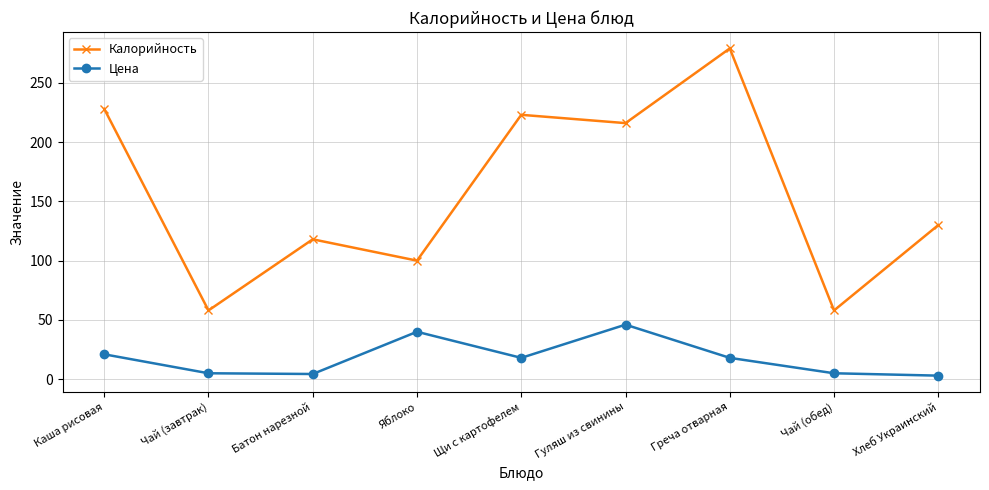

Rank the series by their maximum value, from lowest to highest.

Цена, Калорийность